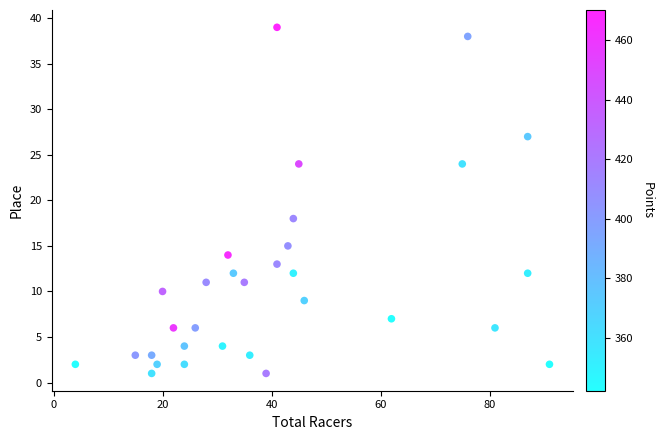

What Y value in the scatter plot is closest to 20?

18